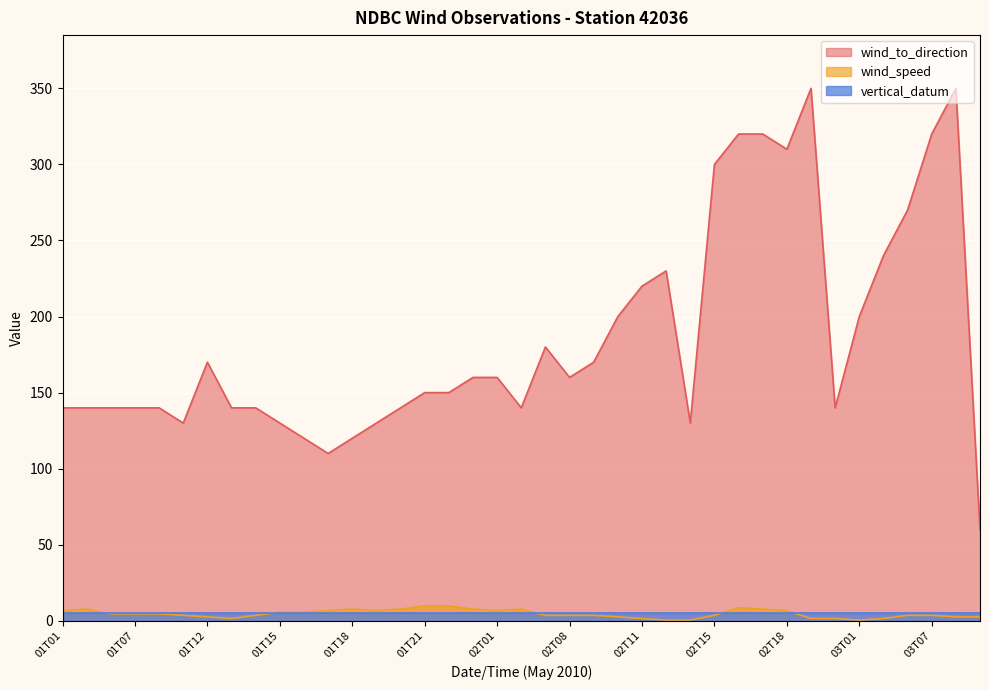

Read the wind_speed value at 02T22.

1.5